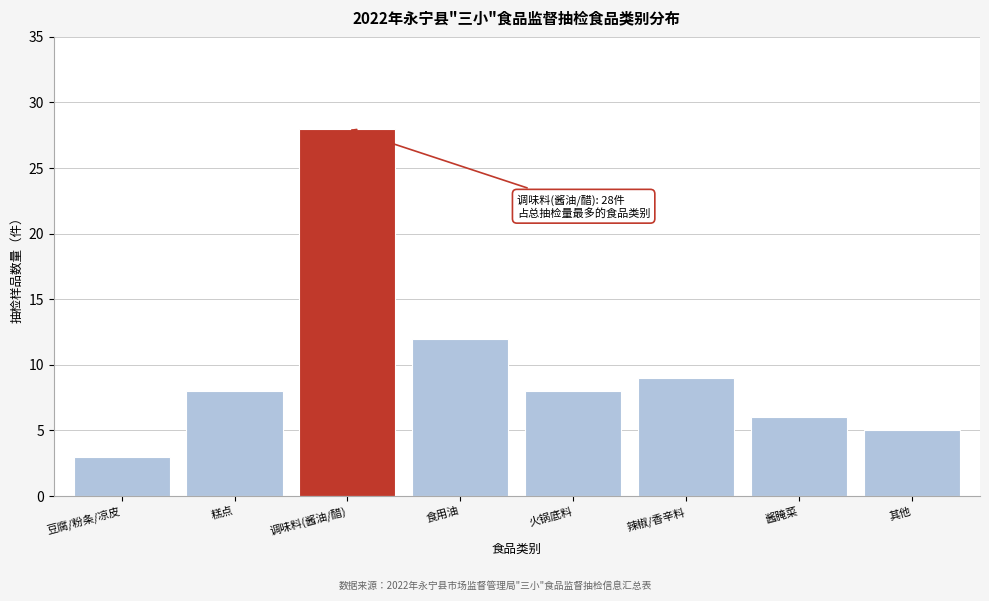

Reading left to right, what are all the values shown in this chart?

3	8	28	12	8	9	6	5